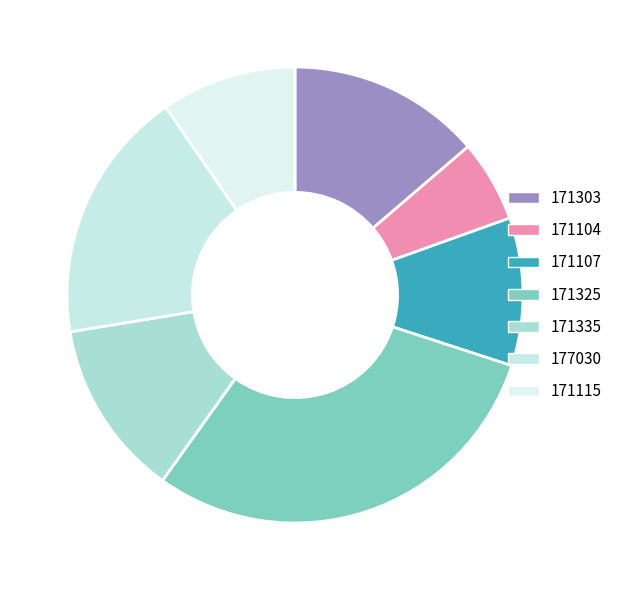

Is it true that 171104 is 6% of the pie?

True